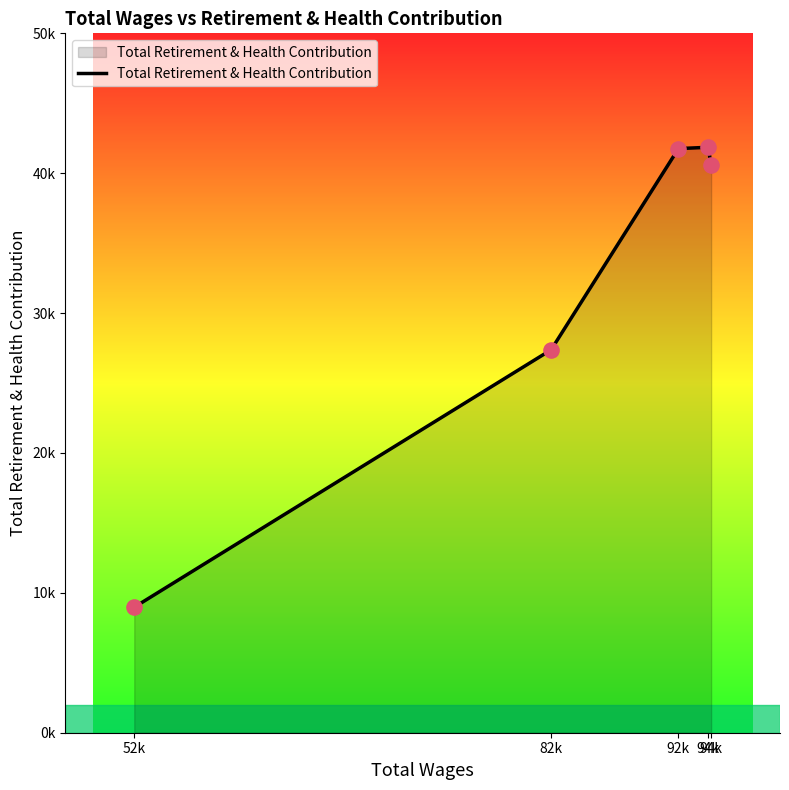

What is the ratio of the value at 82k to the value at 94k?

0.7